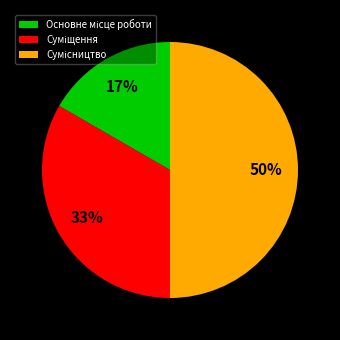

To the nearest percent, what is the average slice percentage?

33%